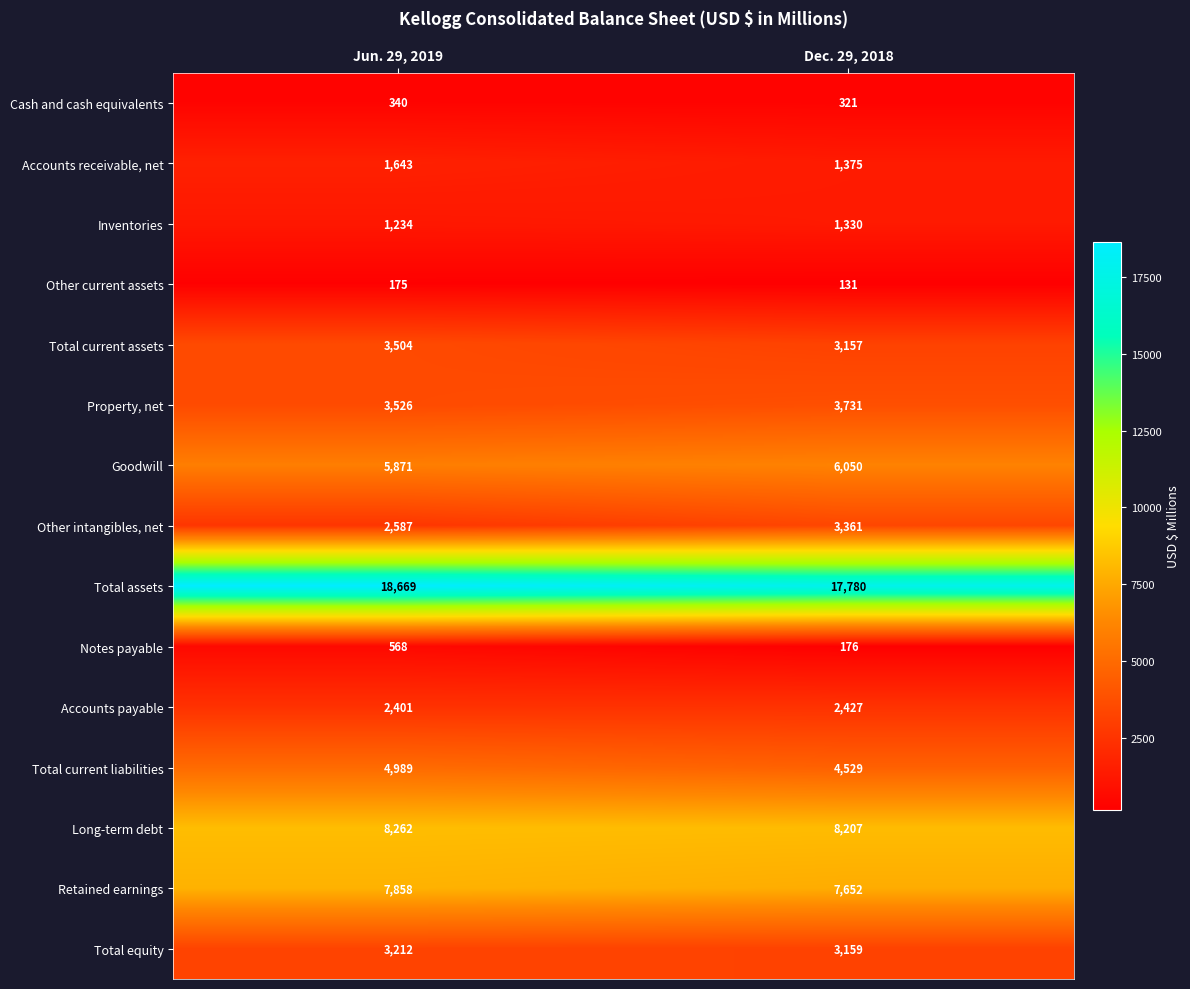

What is the minimum value shown in the chart?

131